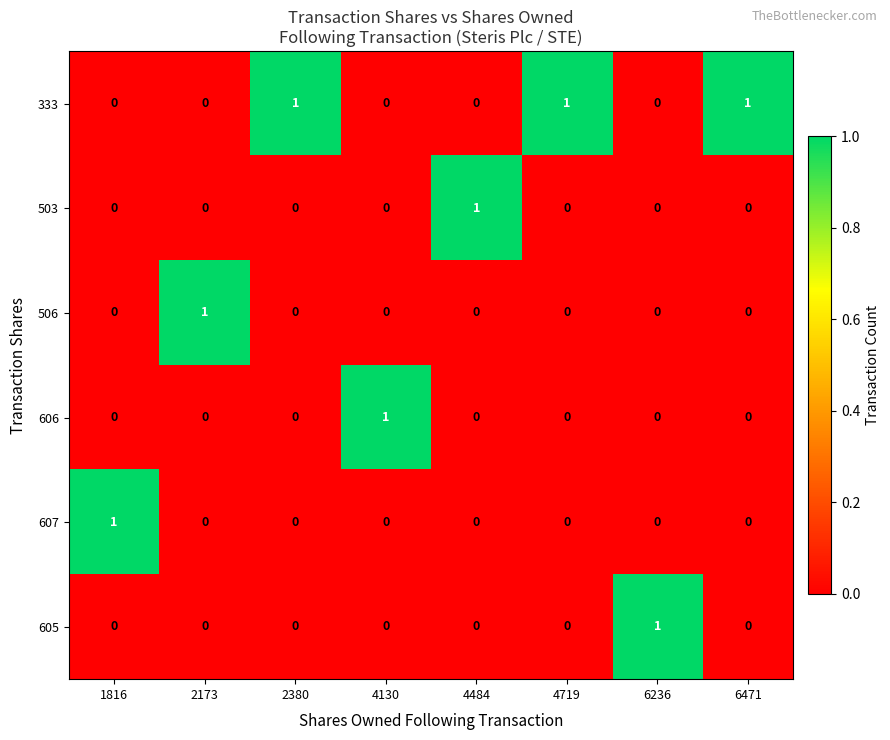

How many 506 values are between 0 and 1?

8